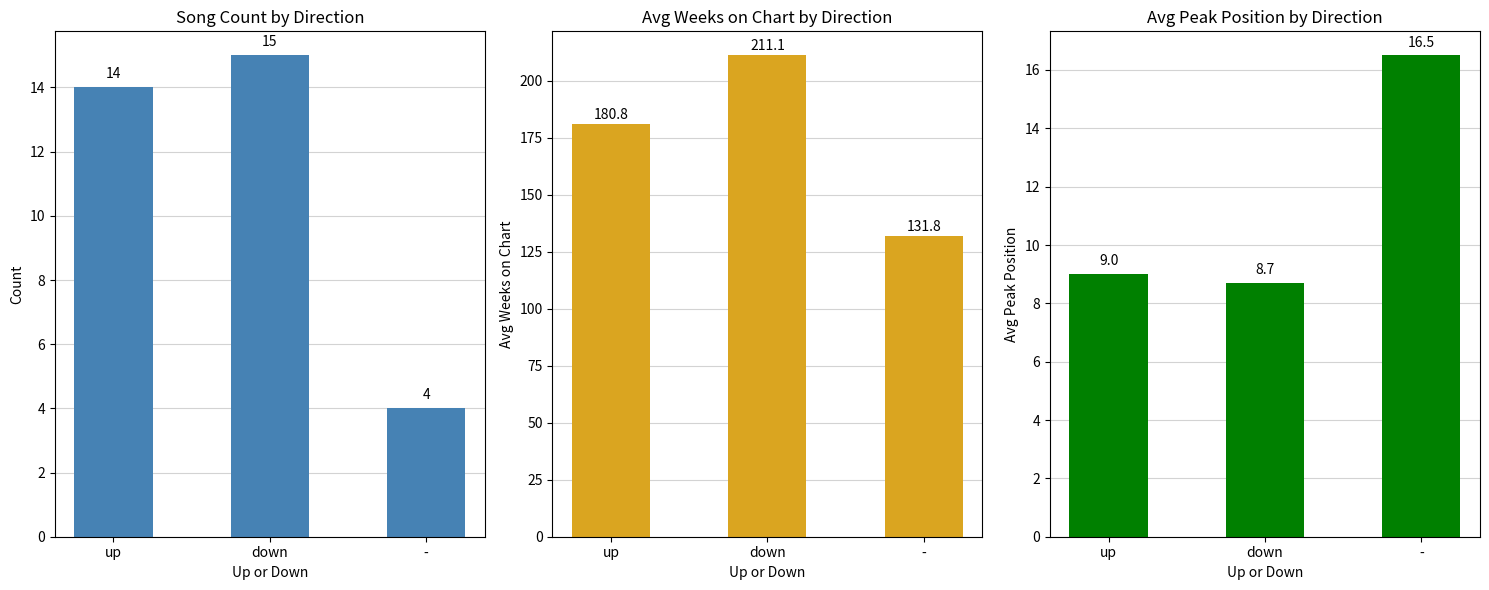

Reading left to right, list all the values displayed in this chart.

Count: up=14.0	down=15.0	-=4.0
Avg Weeks on Chart: up=180.8	down=211.1	-=131.8
Avg Peak Position: up=9.0	down=8.7	-=16.5